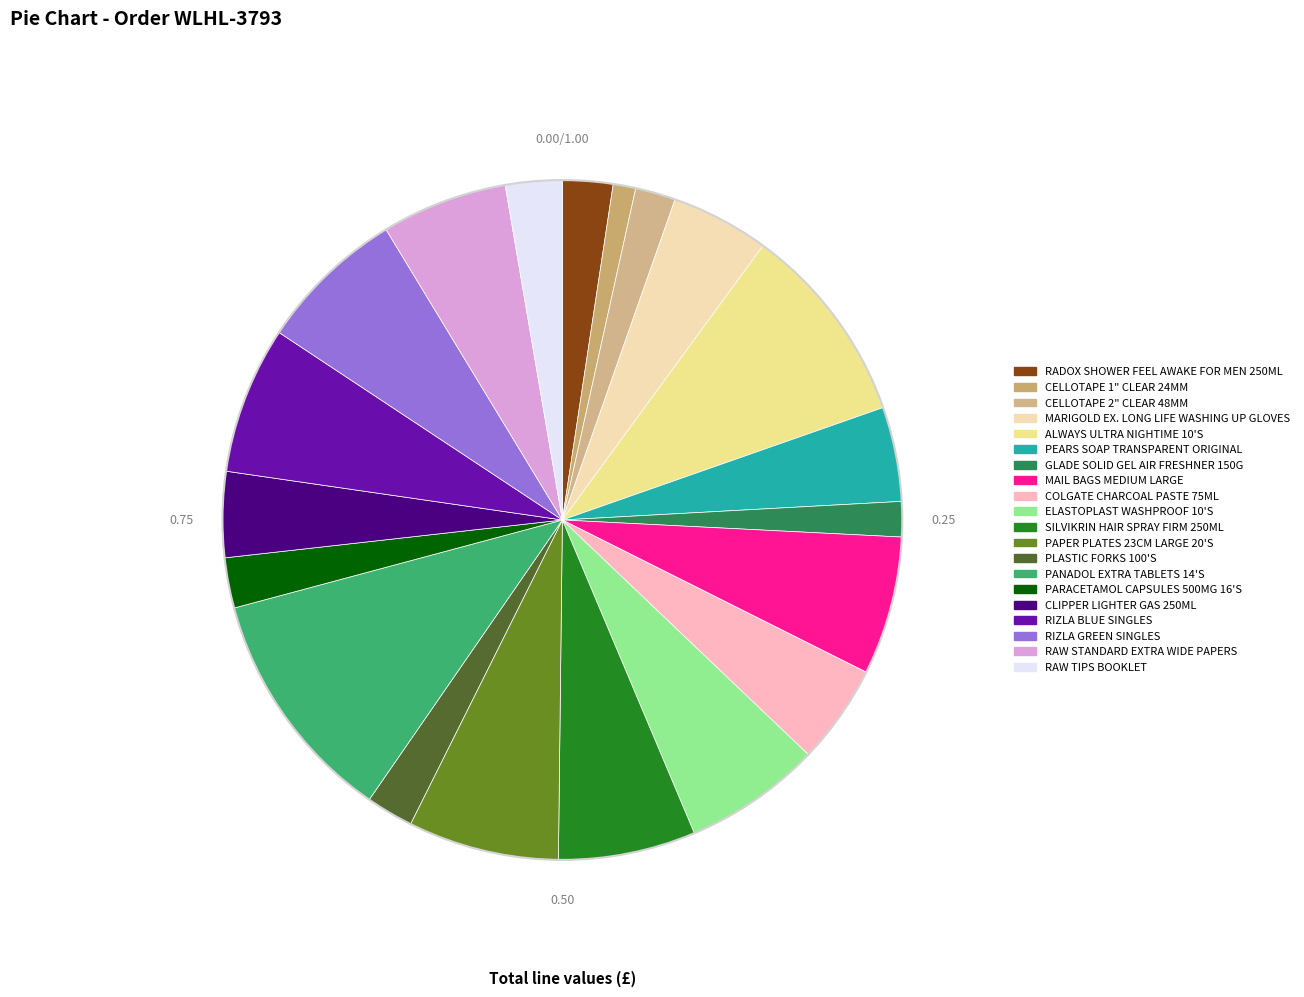

Which has a higher value, RIZLA BLUE SINGLES or PARACETAMOL CAPSULES 500MG 16'S?

RIZLA BLUE SINGLES